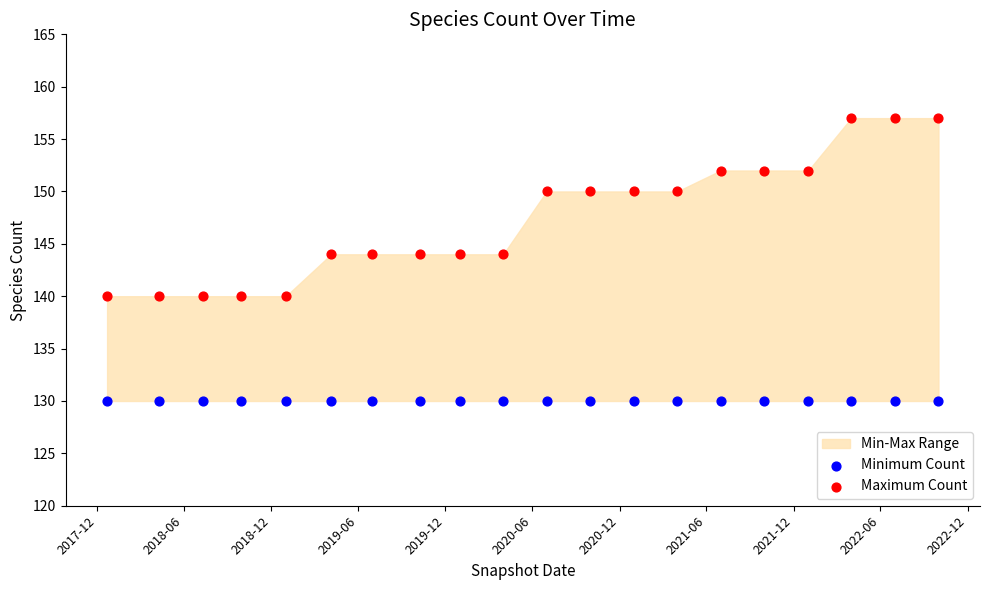

Which series contains the lowest Y value?

Minimum Count